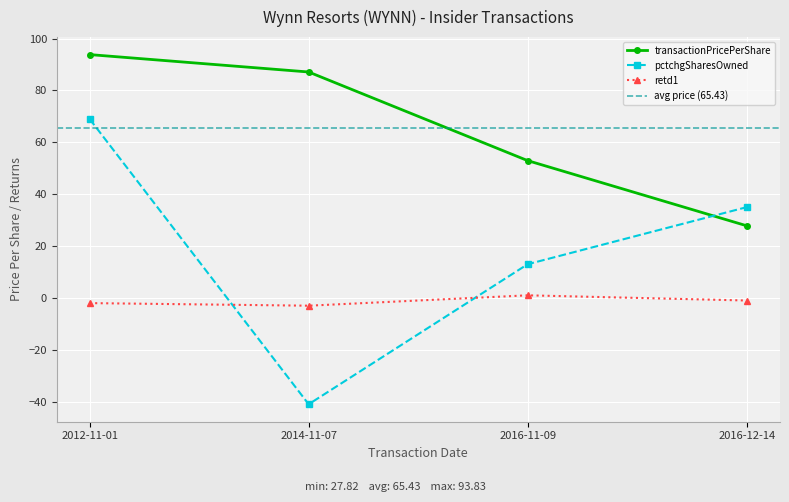

List the series in order of their overall mean, highest first.

transactionPricePerShare, pctchgSharesOwned, retd1